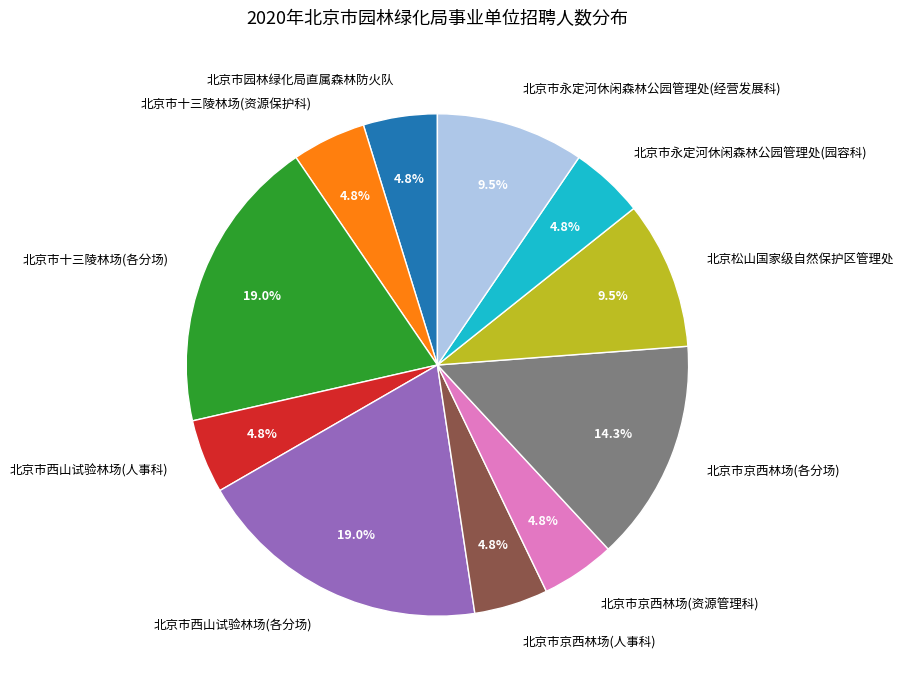

Is there any slice that represents more than half of the pie?

No